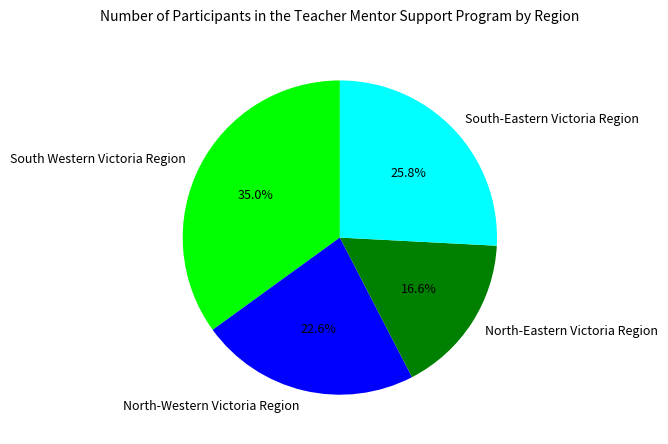

Is there any slice that represents more than half of the pie?

No